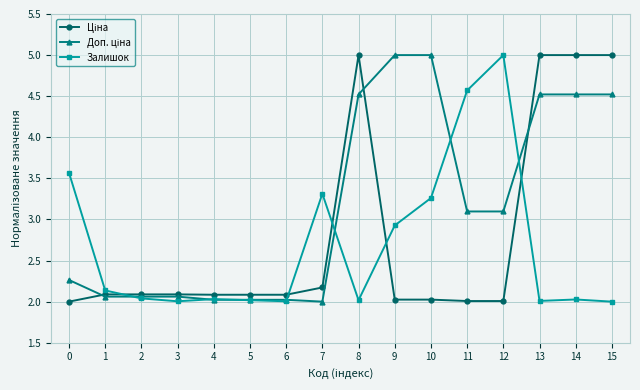

What is the total value across all series at 3?

6.2